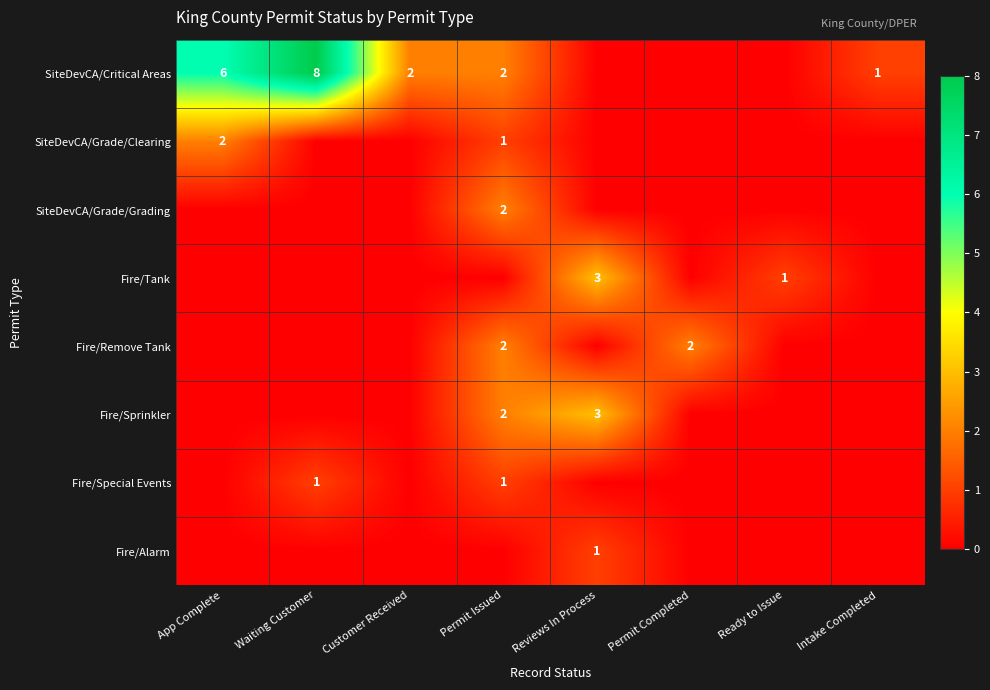

The value of Fire/Tank at Ready to Issue is 0. True or false?

False